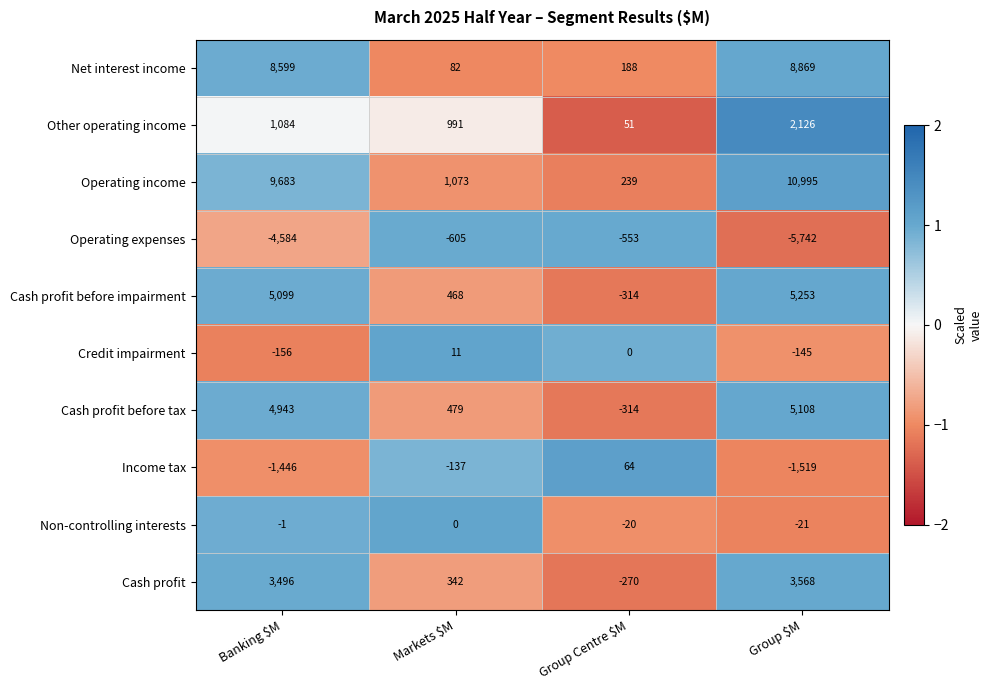

Which series has the widest spread of values?

Operating income